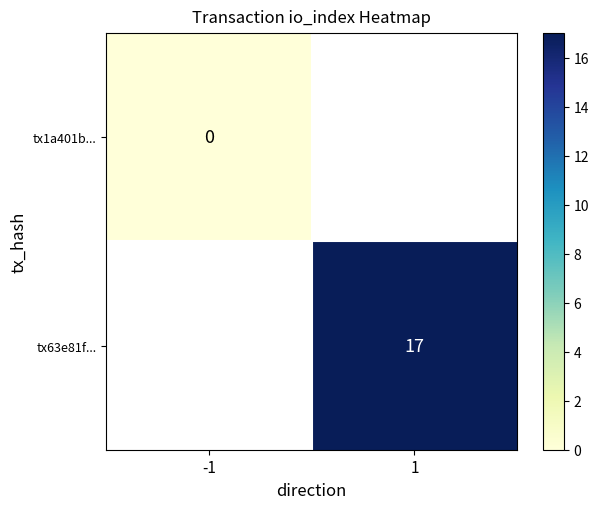

Is it true that tx63e81f... equals 17 at 1?

True